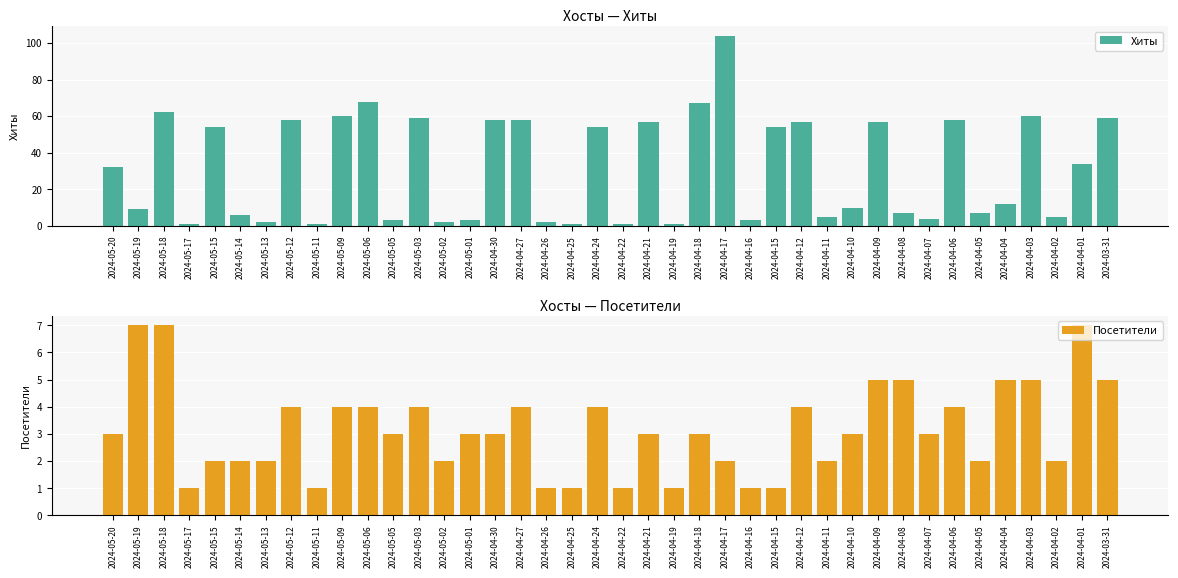

What is the label of the 34th bar from the left?

2024-04-06